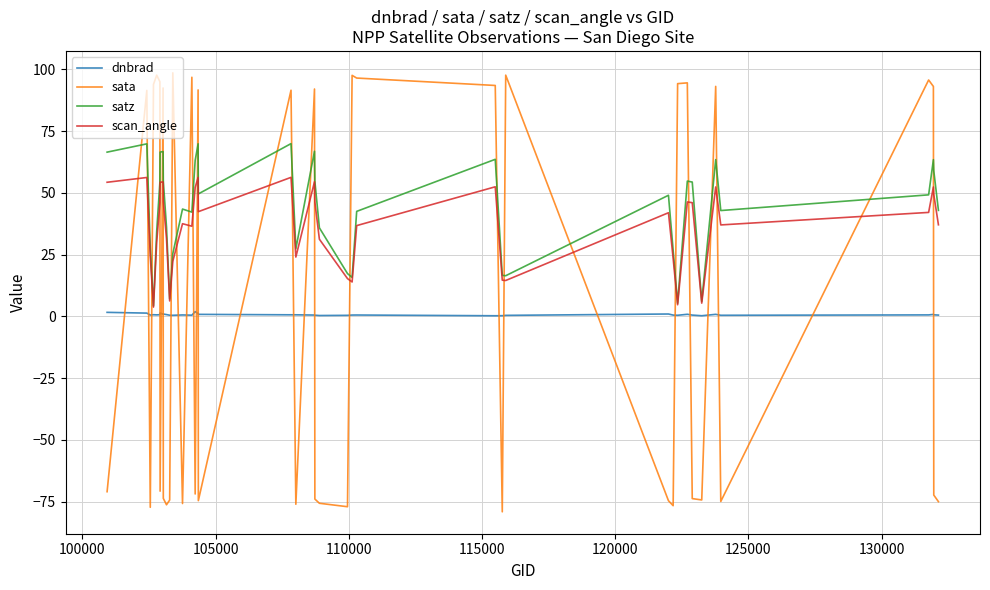

Which series ends up on top after the final intersection of sata and satz?

satz